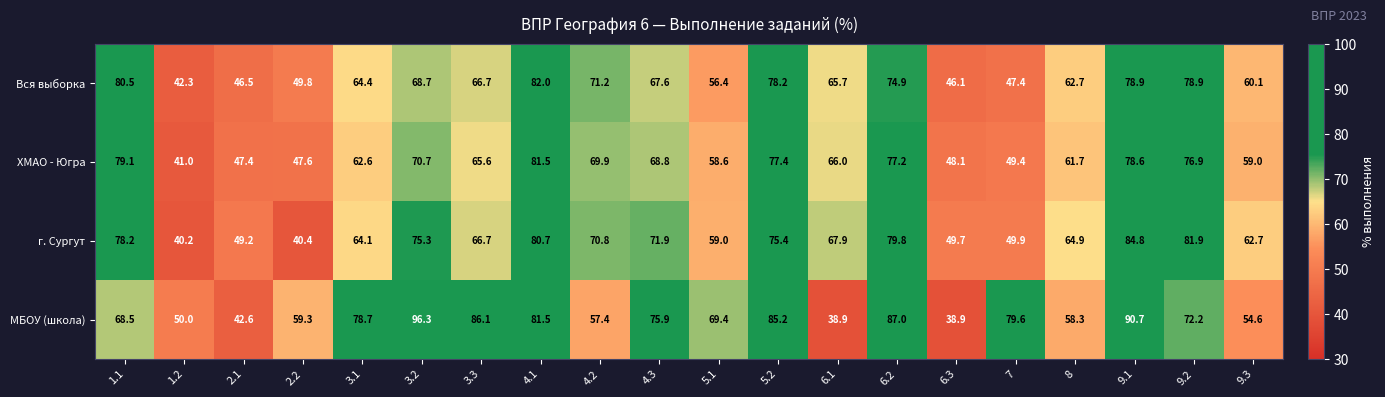

What is the difference between the highest and lowest values at 7?

32.2